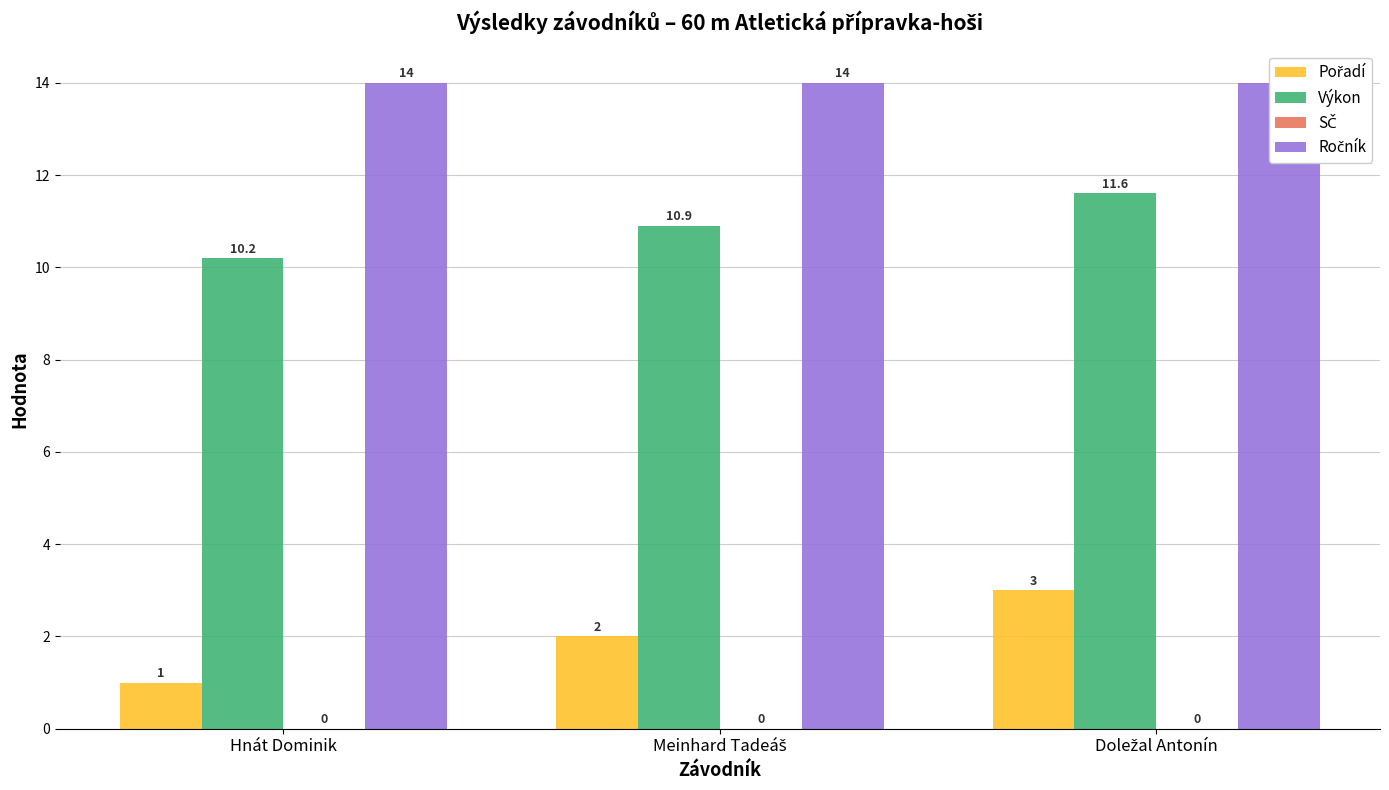

Rank the series at Hnát Dominik from lowest to highest value.

SČ, Pořadí, Výkon, Ročník